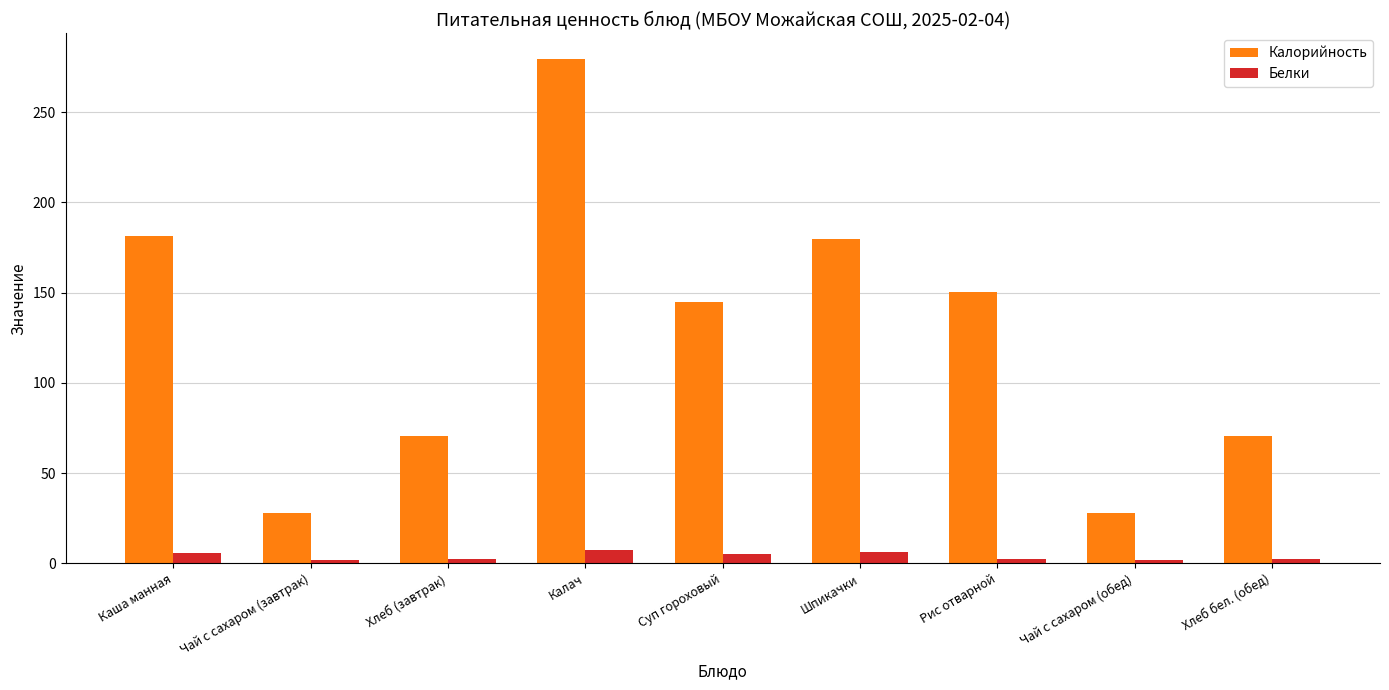

What is the difference between the maximum and minimum values in the Калорийность series?

251.6